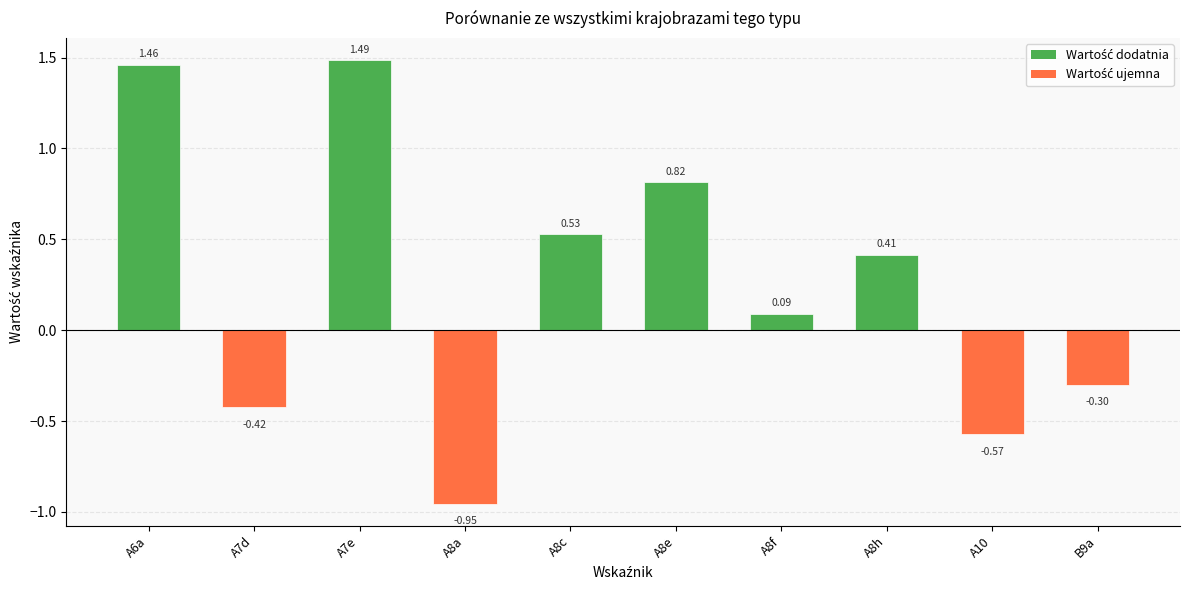

What is the average value?

0.3